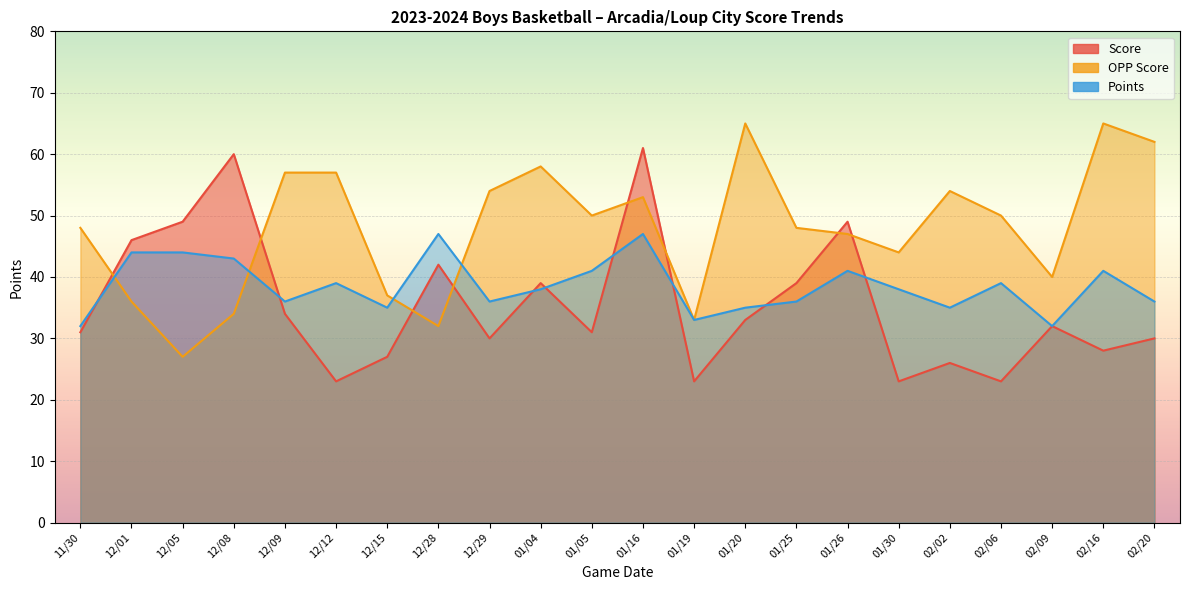

What is the label of the 10th point from the left?

01/04